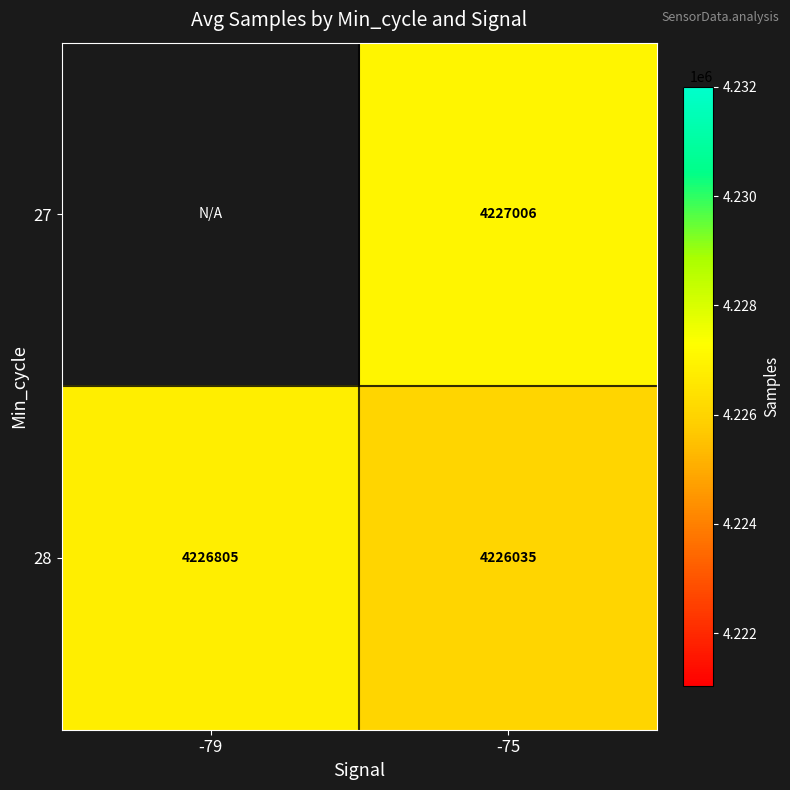

What is the sum of the 28 values at -79 and -75?

8452840